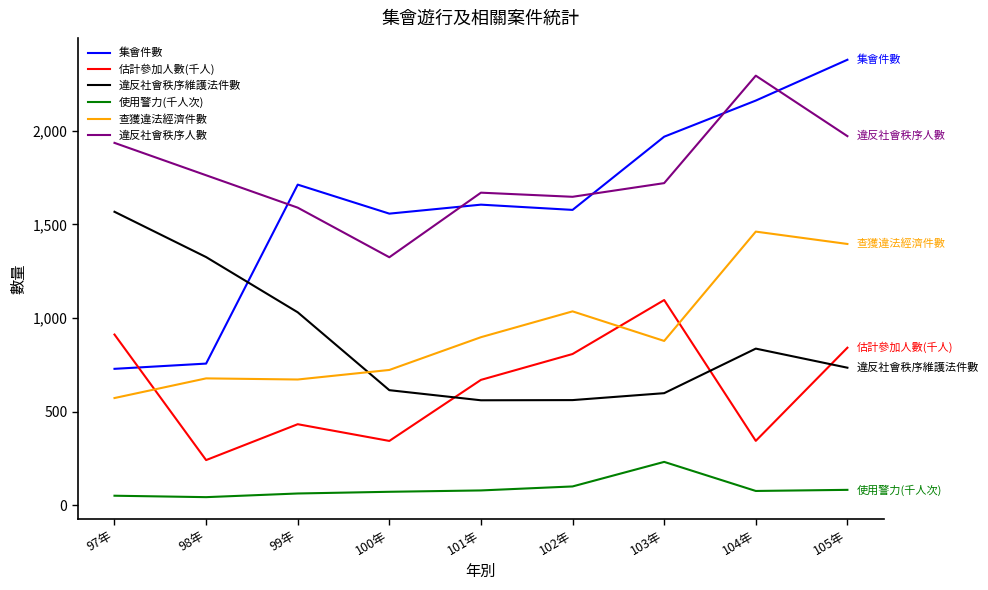

Rank the series at 100年 from lowest to highest value.

使用警力(千人次), 估計參加人數(千人), 違反社會秩序維護法件數, 查獲違法經濟件數, 違反社會秩序人數, 集會件數